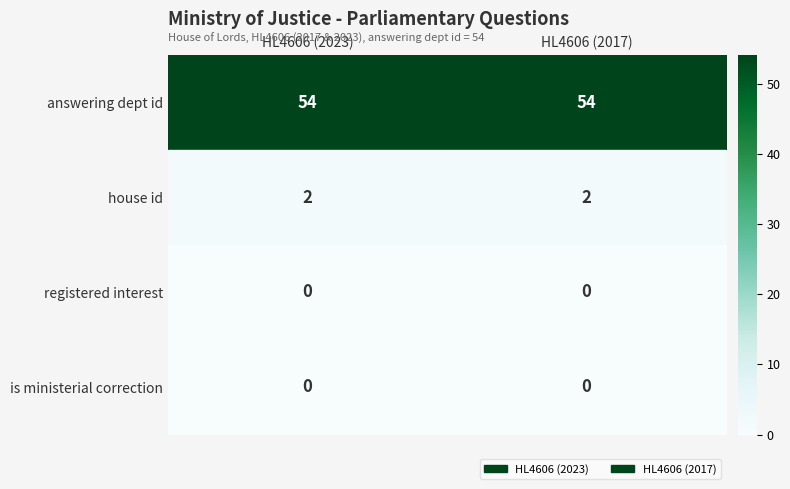

What is the difference between the highest and lowest values at HL4606 (2023)?

54